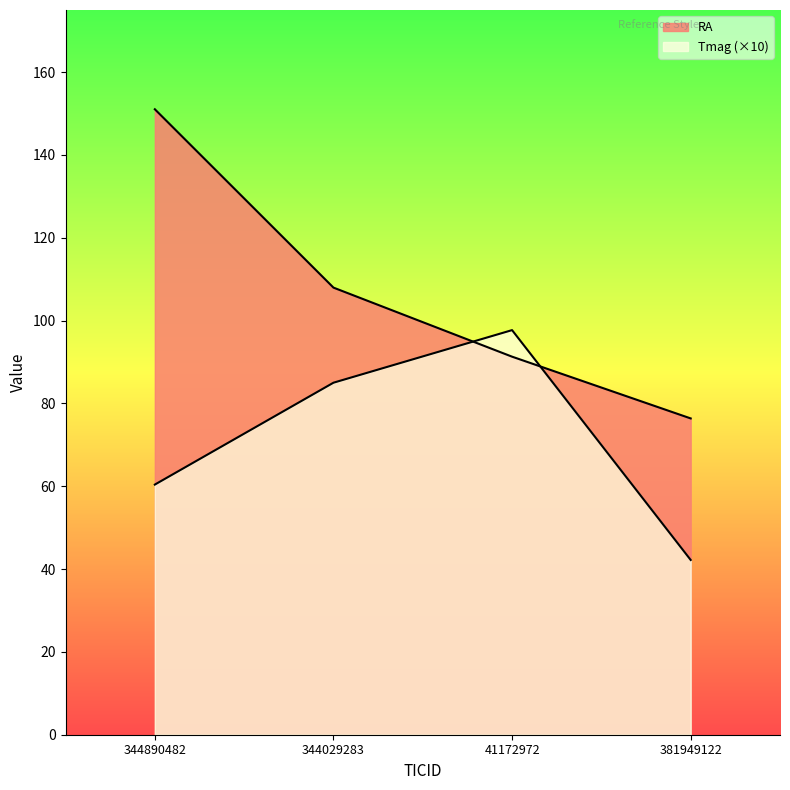

Reading left to right, what are all the values shown in this chart?

RA: 151.0	108.0	91.3	76.4
Tmag: 60.4	85.0	97.7	42.2